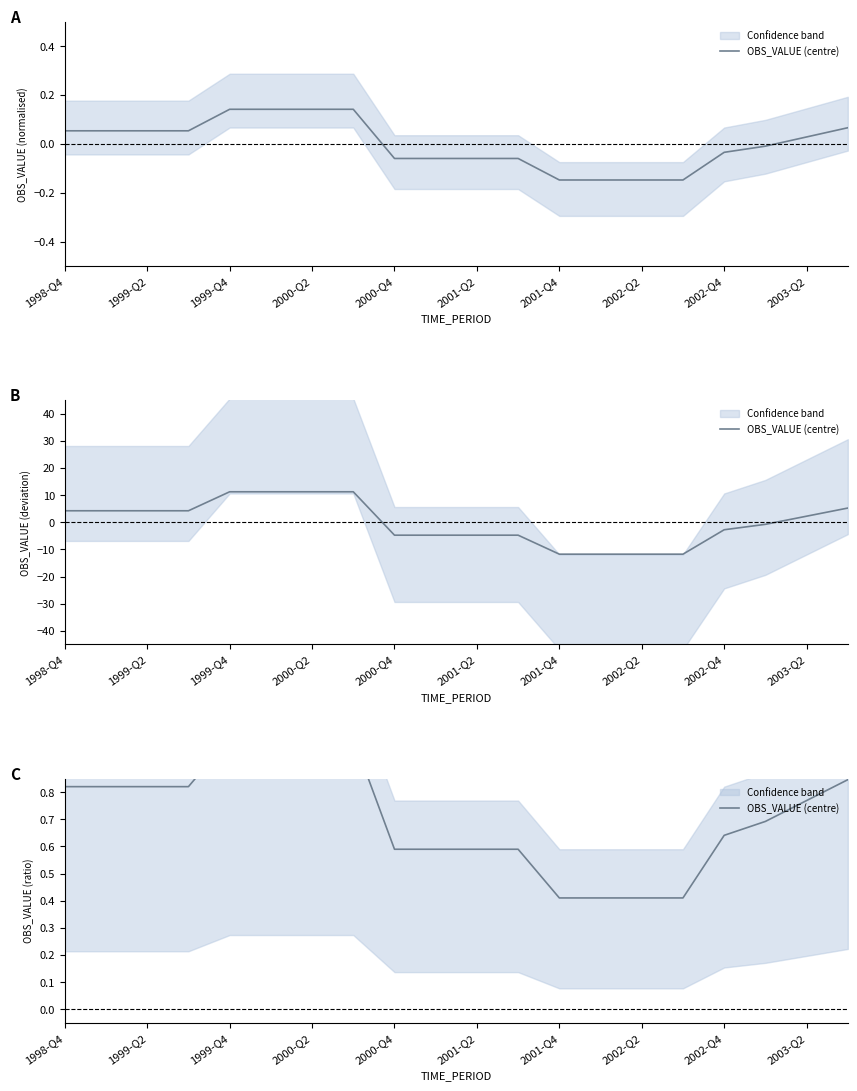

What is the smallest value displayed?

0.4